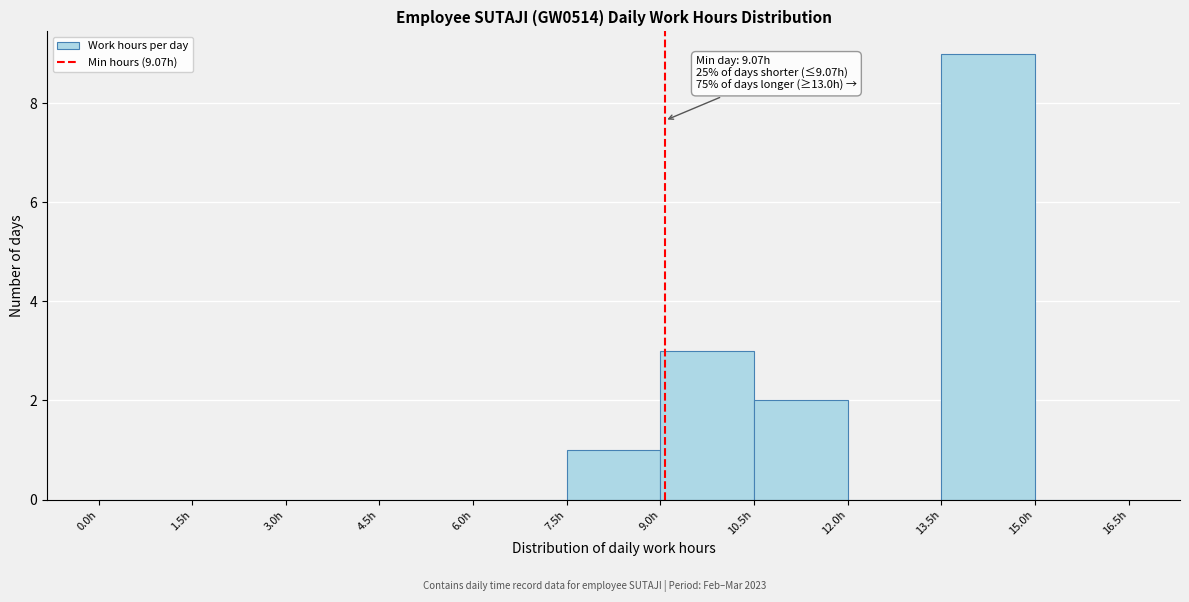

Which range on the x-axis has the tallest bar?

13.5 to 15.0